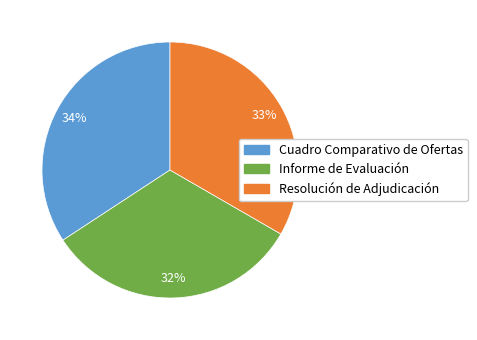

To the nearest percent, what is the difference between the Resolución de Adjudicación and Informe de Evaluación slice percentages?

1%